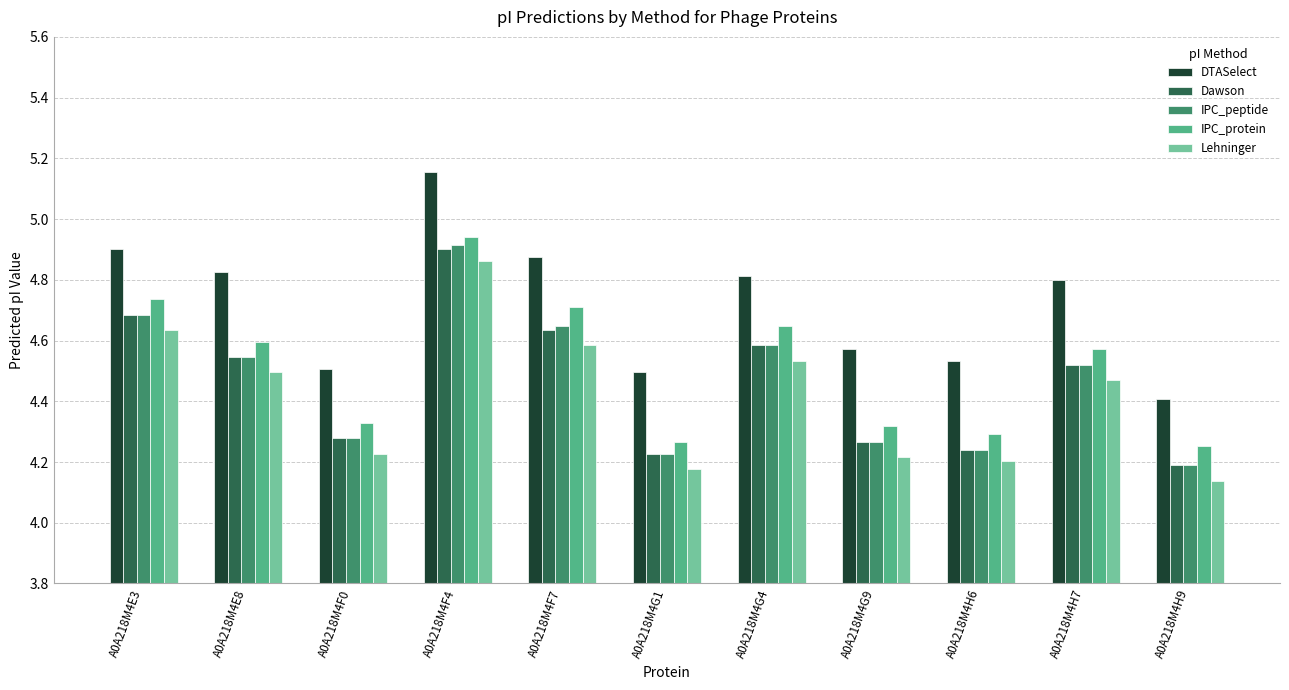

What is the sum of the IPC_protein values at A0A218M4E8 and A0A218M4F0?

8.9